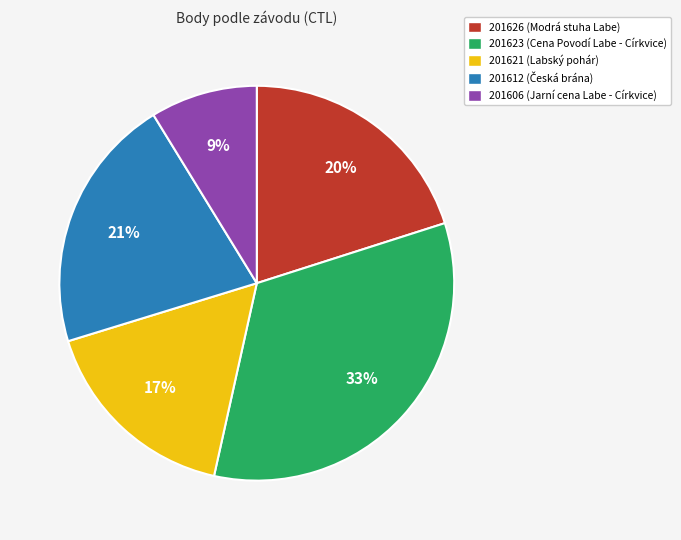

The 201626 slice represents 6% of the pie. True or false?

False